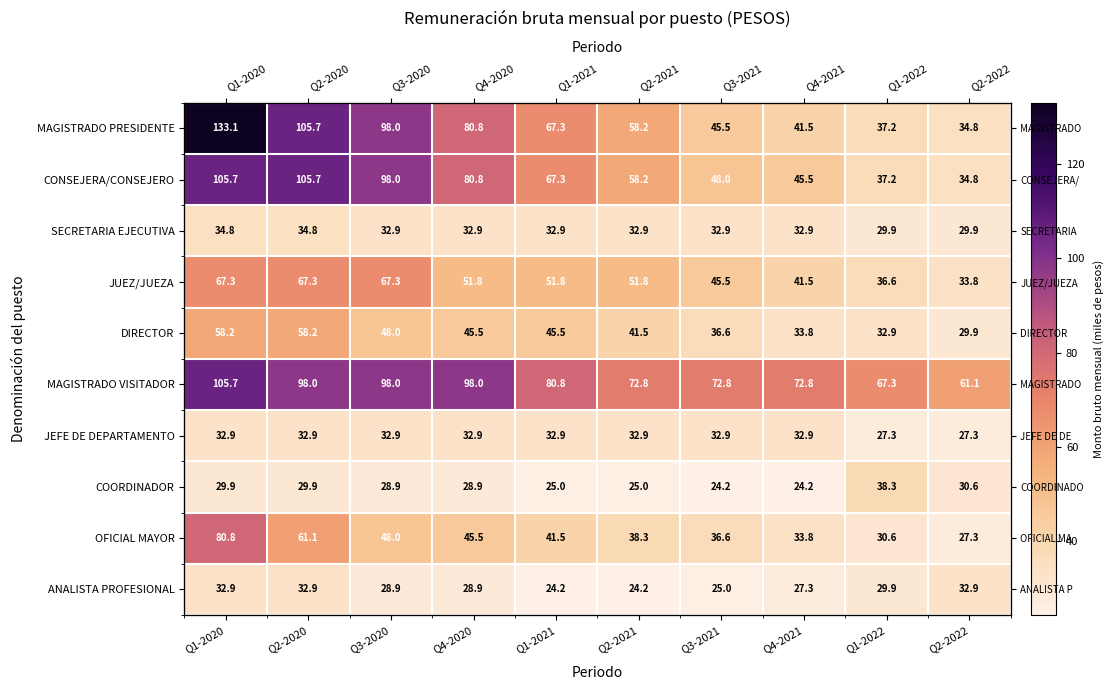

Which category has the lowest value in the COORDINADOR series?

Q3-2021